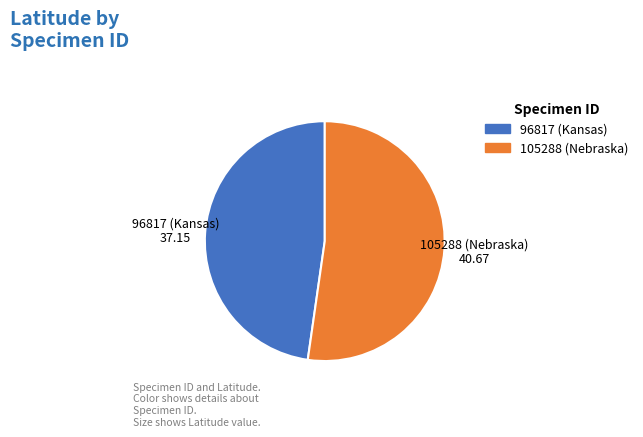

Rank the categories by value from lowest to highest.

96817 (Kansas), 105288 (Nebraska)